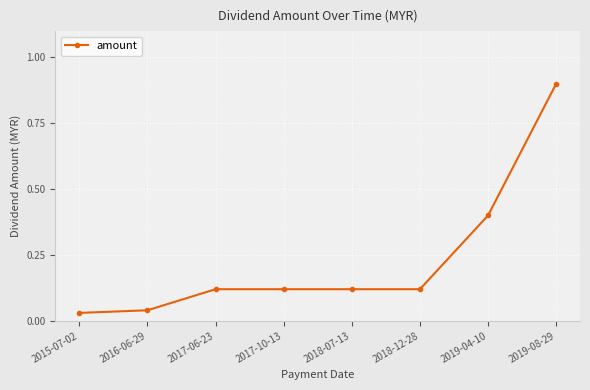

What position from the right is 2016-06-29?

7